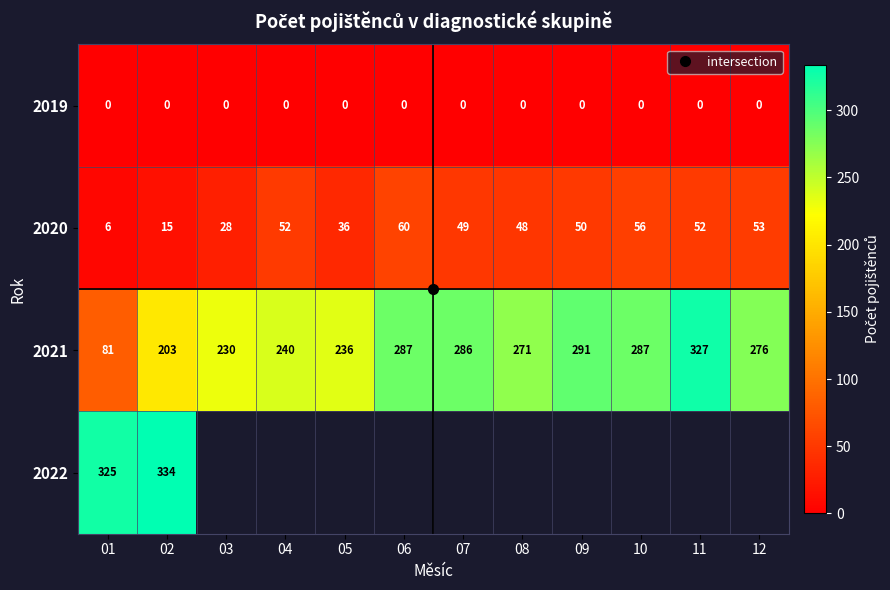

Is it true that 2020 equals 24.6 at 09?

False